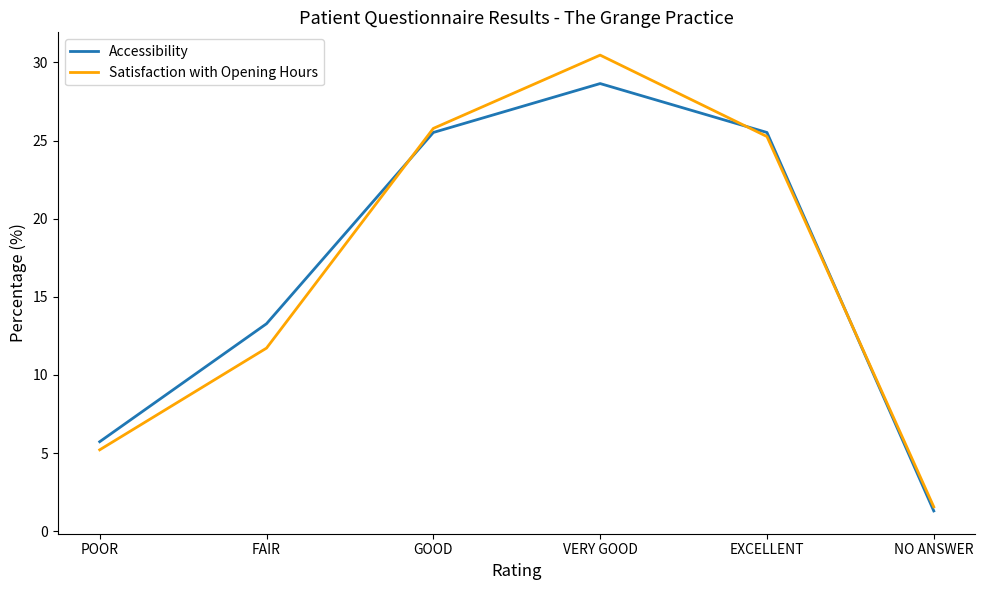

At NO ANSWER, list the series in order from largest to smallest.

Satisfaction with Opening Hours, Accessibility